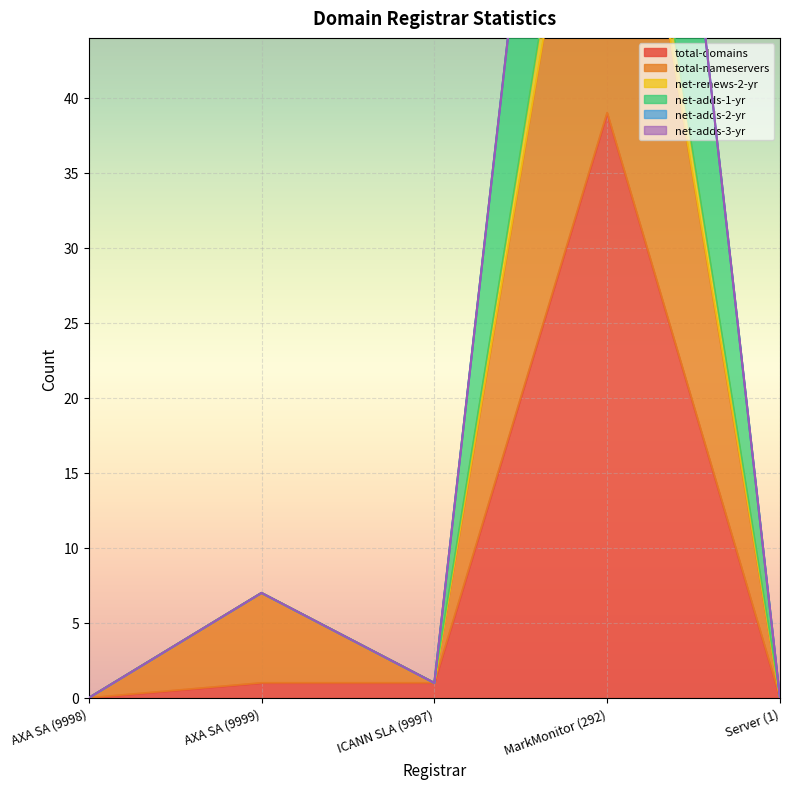

What is the label of the 3rd point from the right?

ICANN SLA (9997)